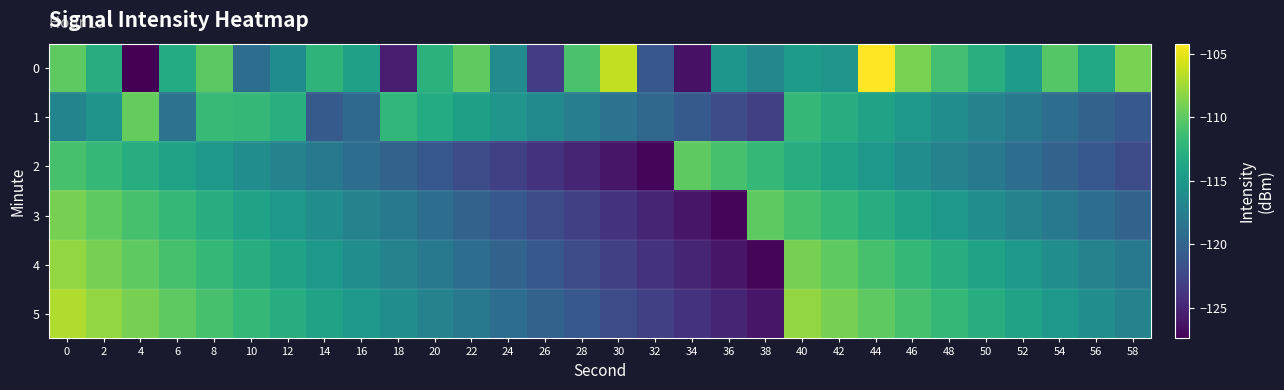

Rank the series by their maximum value, from lowest to highest.

2, 1, 3, 4, 5, 0